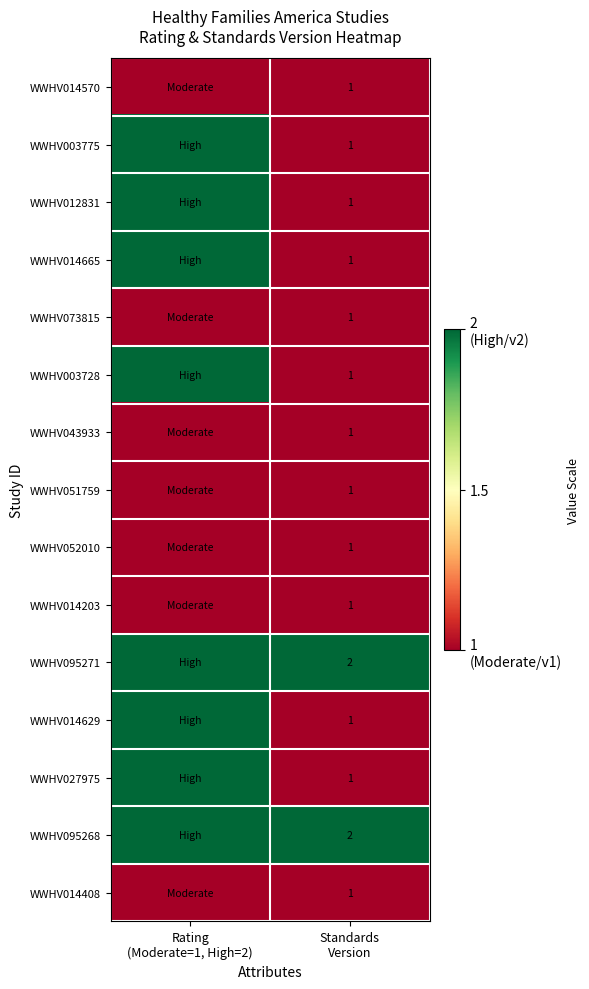

What is the greatest value displayed?

2